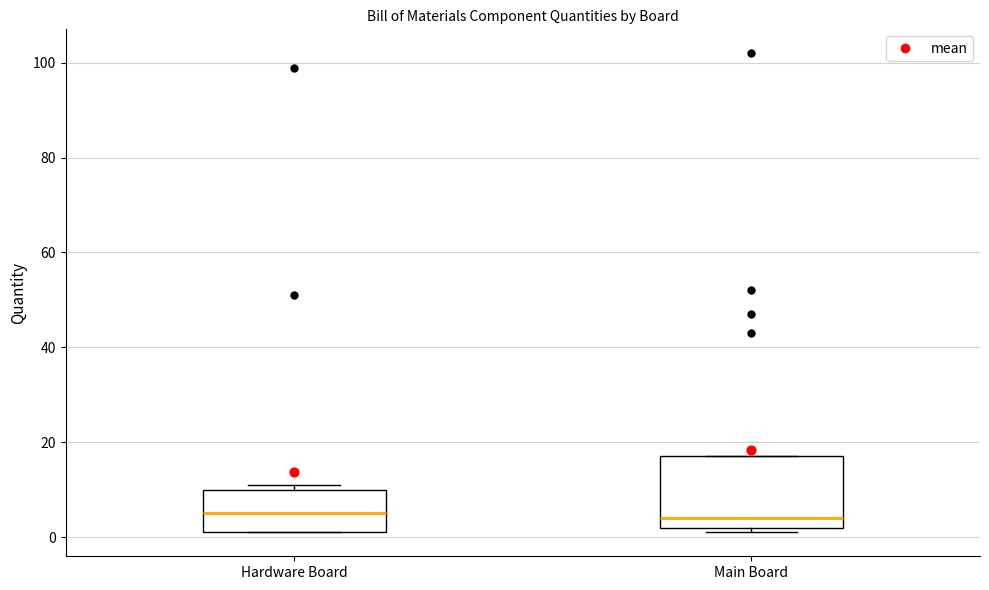

Reading left to right, read every box against the y-axis: the position of its median line, the range the box covers, and the ends of its whiskers. The values are not printed on the chart, so give them approximately, as read against the axis.

Hardware Board: median 6, box 2 to 10, whiskers 2 to 12
Main Board: median 4, box 2 to 18, whiskers 2 (just below the box's lower edge) to 18